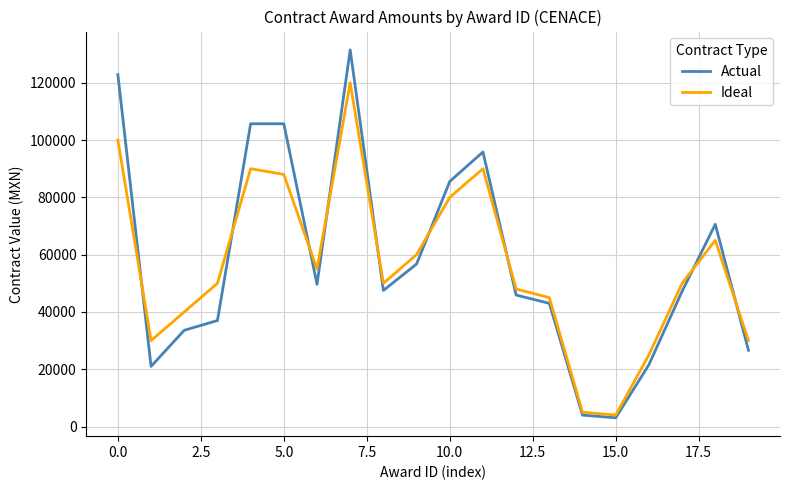

List the series in order of their peak value, lowest first.

Ideal, Actual